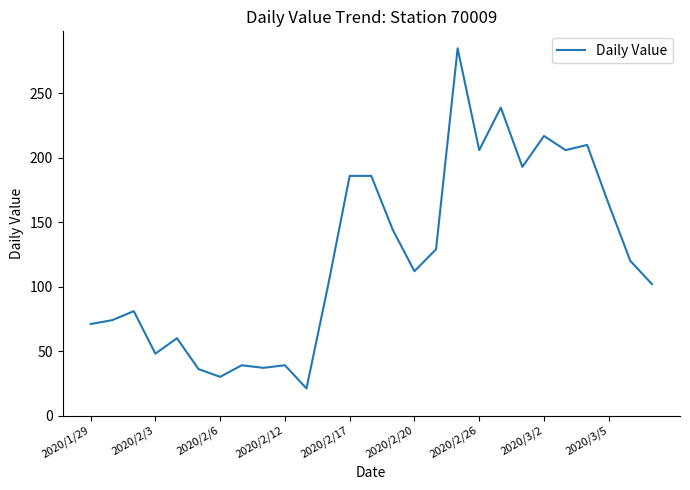

What is the smallest value displayed?

21